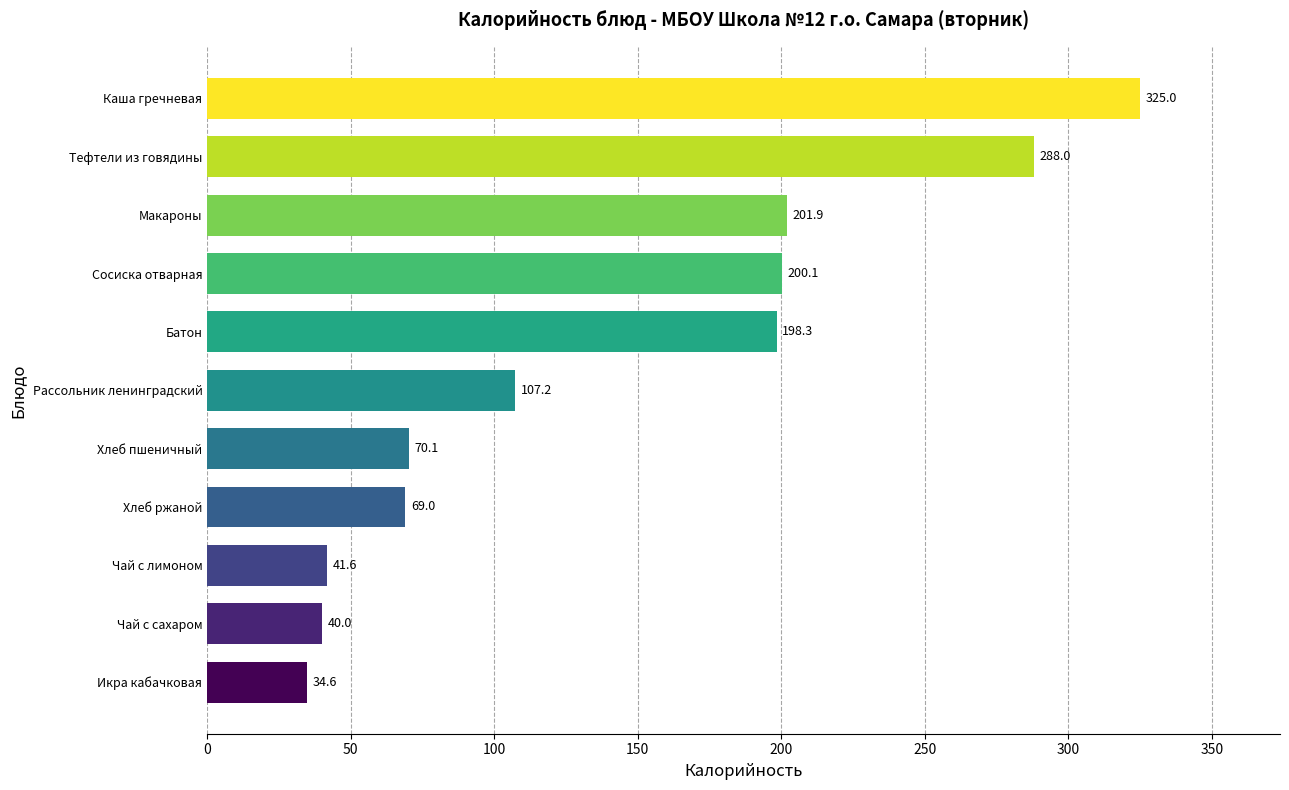

True or false: the data shows 472.1 at Каша гречневая.

False